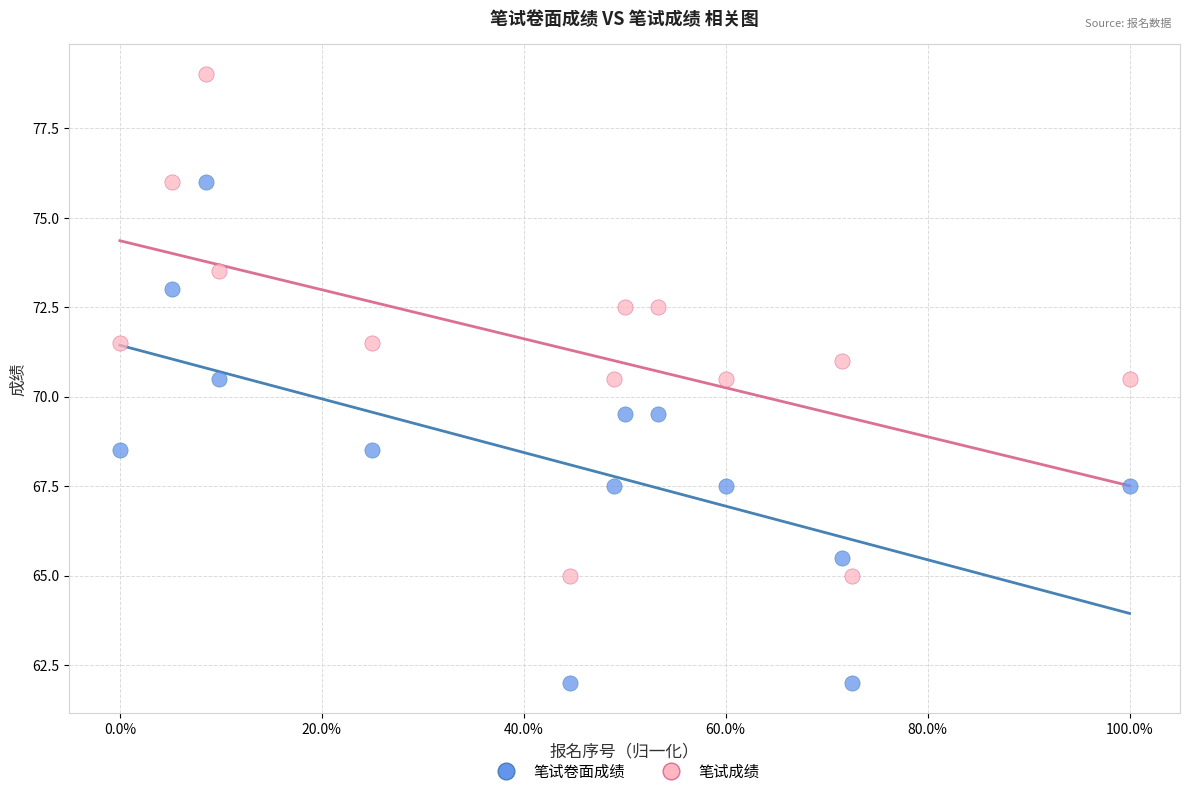

What is the X range (max minus min) for the scatter plot?

1.0